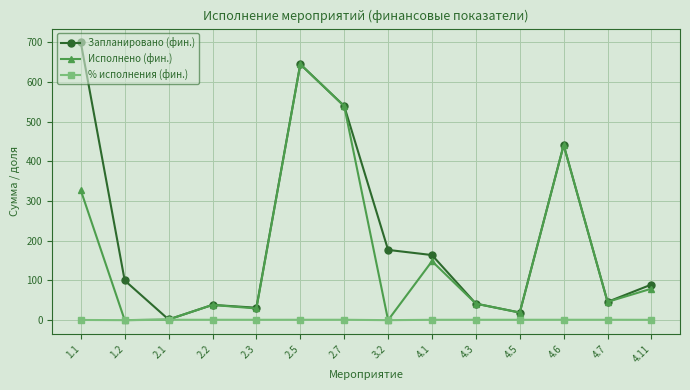

What position from the left is 2.2?

4